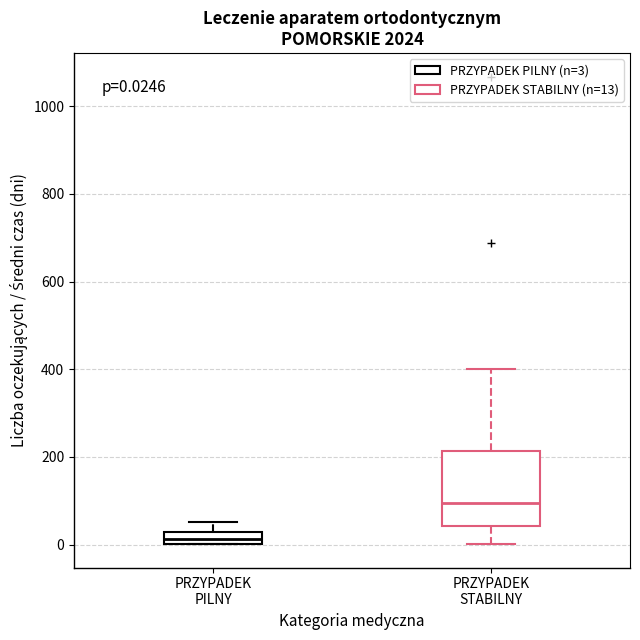

Which box has the lowest median line?

PRZYPADEK PILNY